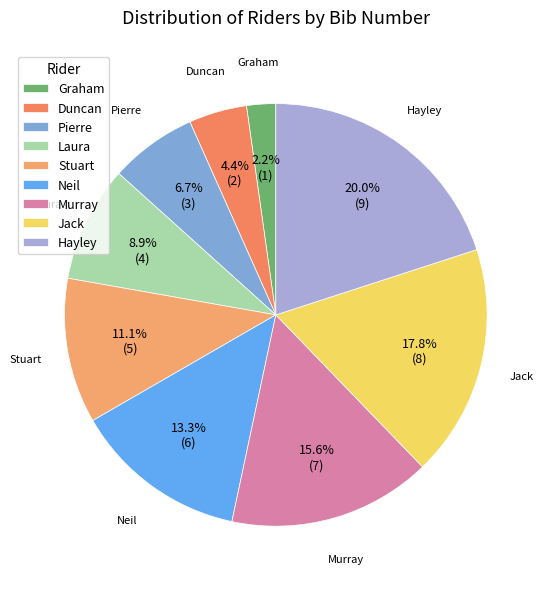

What percentage is the Graham slice, to the nearest percent?

2%